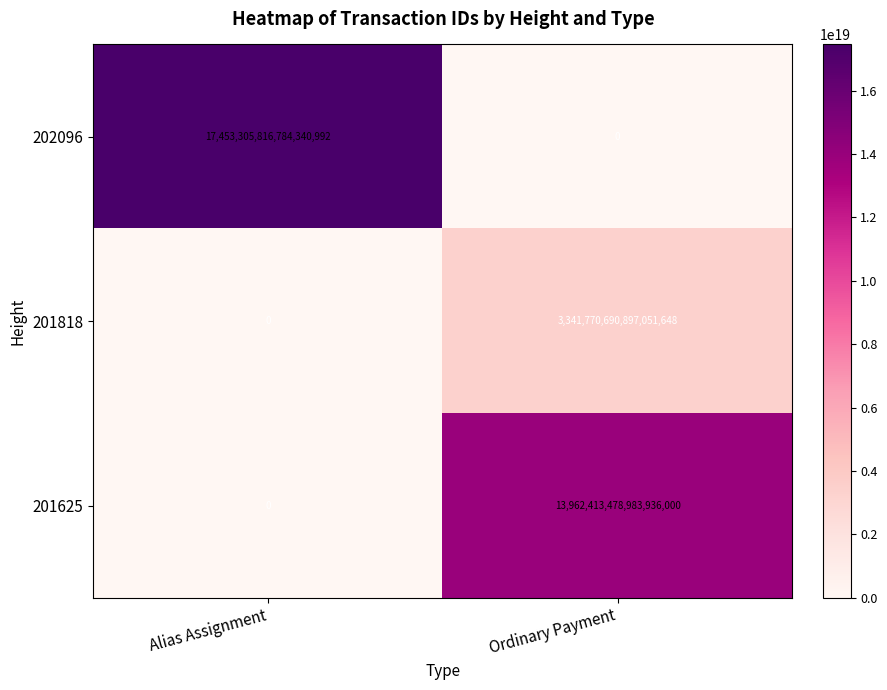

At Ordinary Payment, list the series in order from largest to smallest.

201625, 201818, 202096